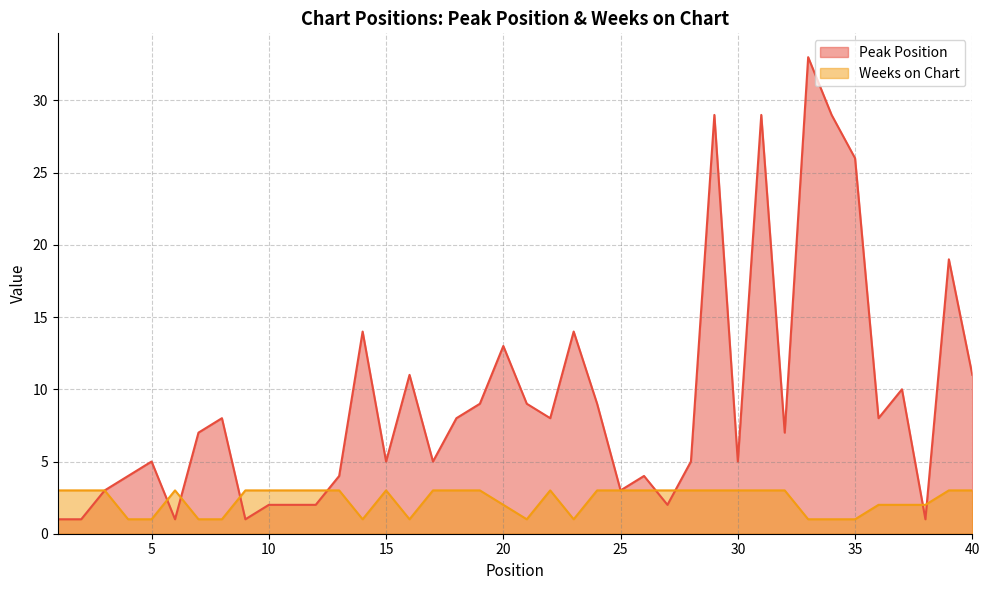

What is the maximum value for Peak Position?

33